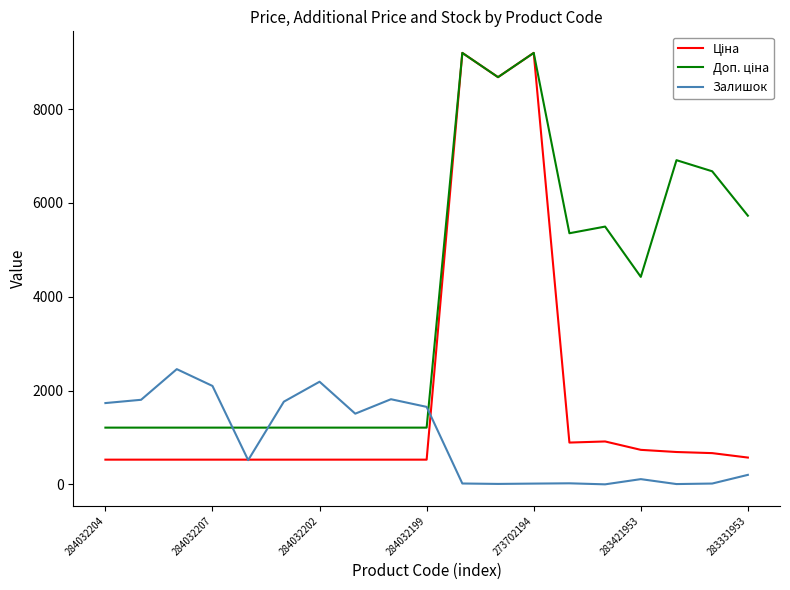

What is the highest value of the Залишок series?

2457.0